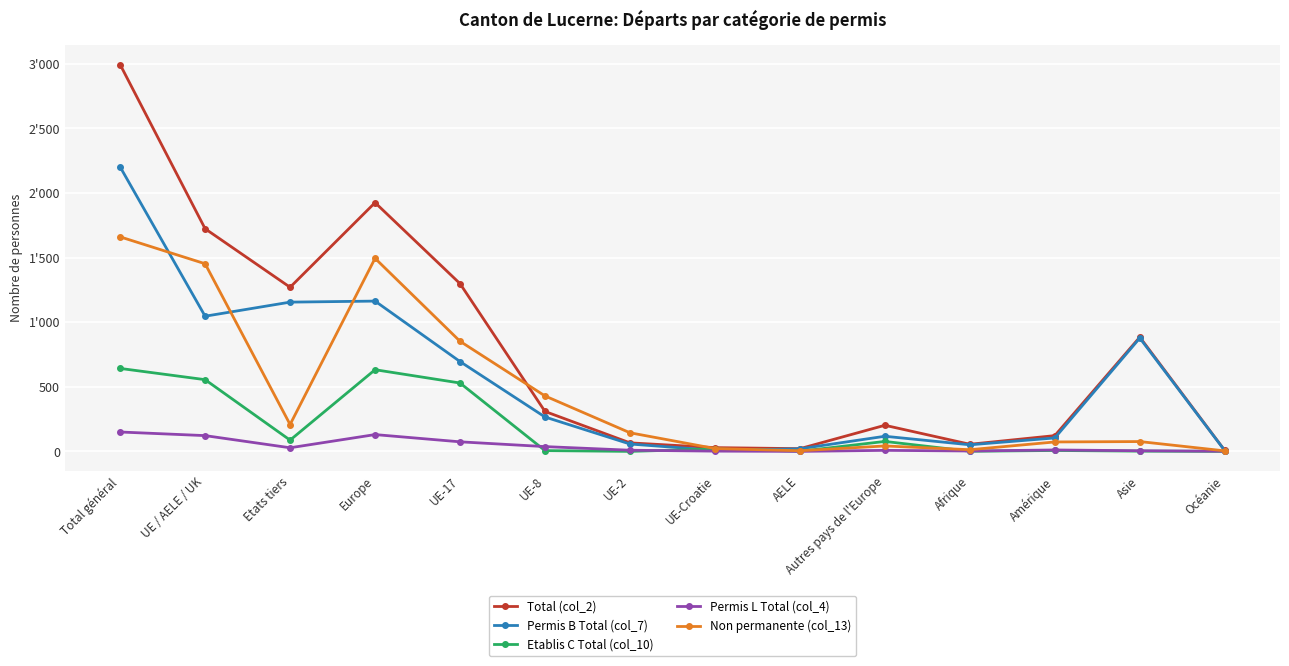

Is this an area chart (filled region under the line)?

No